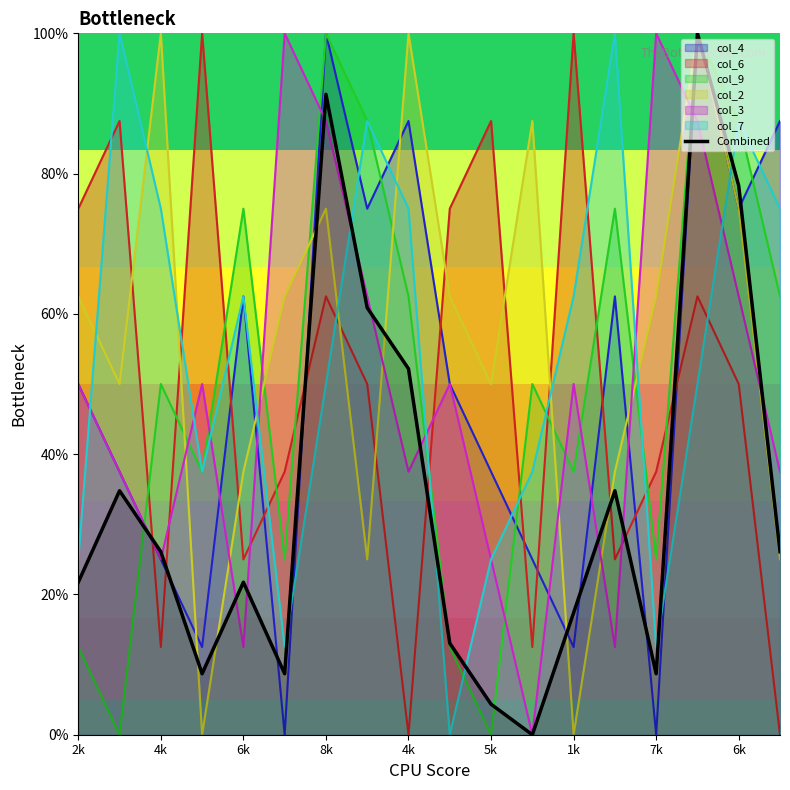

True or false: the data shows 11.0 at 6k.

False